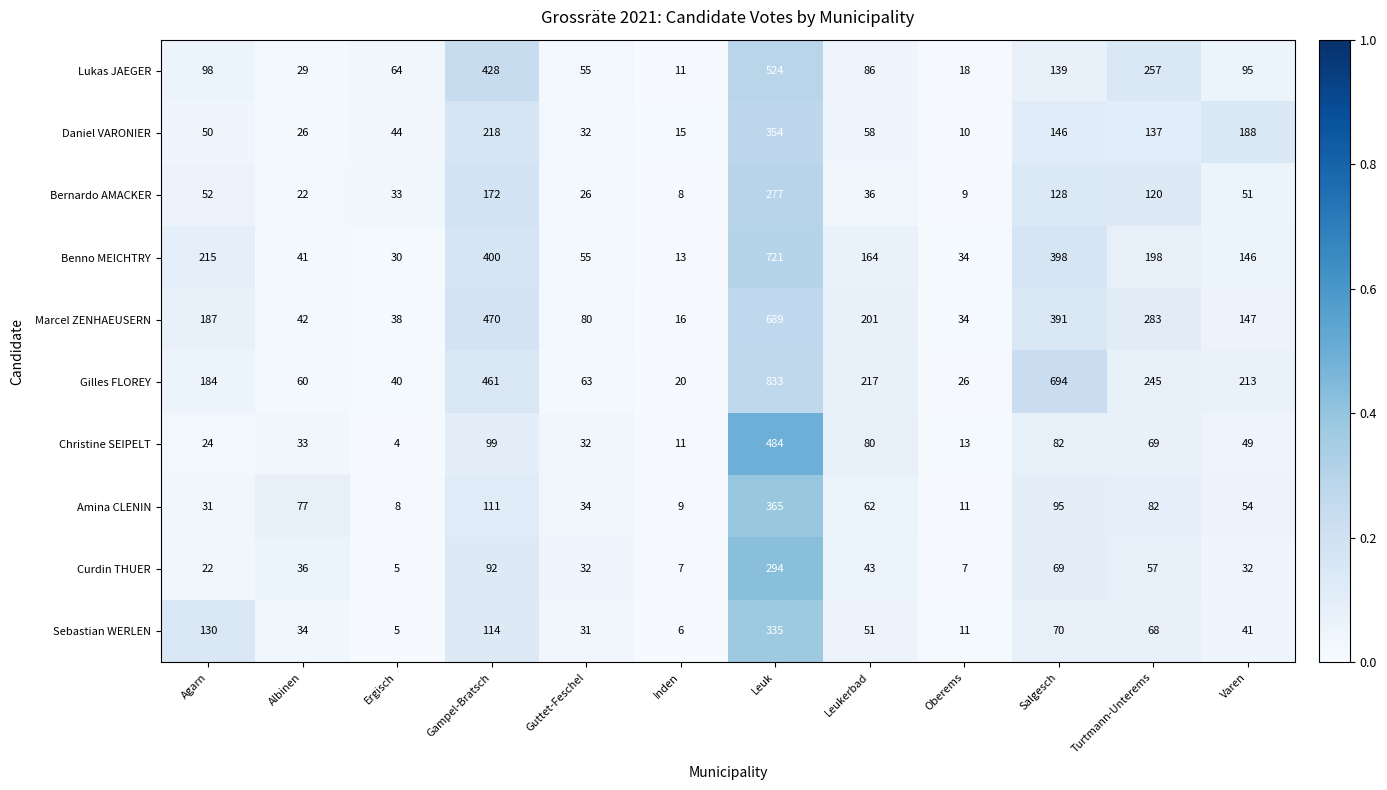

At which label does Amina CLENIN first exceed 62?

Albinen